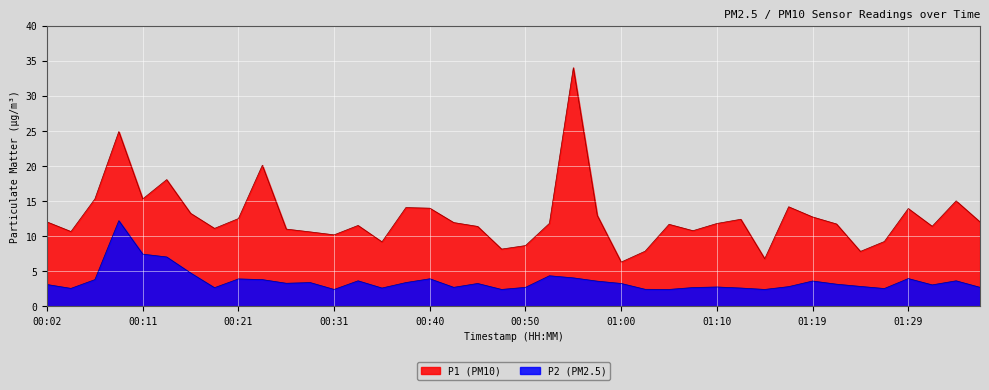

Reading right to left, list all the values displayed in this chart.

P1: 12.0	15.0	11.4	13.9	9.2	7.8	11.7	12.7	14.2	6.8	12.4	11.8	10.8	11.7	7.8	6.3	12.9	34.0	11.8	8.7	8.2	11.4	11.9	14.0	14.1	9.2	11.5	10.2	10.6	11.0	20.1	12.5	11.1	13.2	18.1	15.3	24.9	15.3	10.7	12.0
P2: 2.7	3.6	3.0	4.0	2.5	2.8	3.1	3.6	2.8	2.4	2.6	2.8	2.7	2.4	2.4	3.2	3.6	4.0	4.3	2.7	2.4	3.2	2.7	3.9	3.4	2.6	3.6	2.4	3.4	3.3	3.8	3.9	2.6	4.8	7.0	7.4	12.2	3.8	2.5	3.1